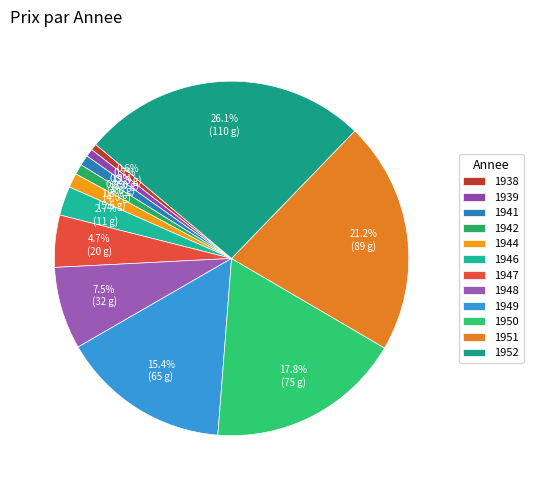

To the nearest percent, what portion does 1949 represent?

15%